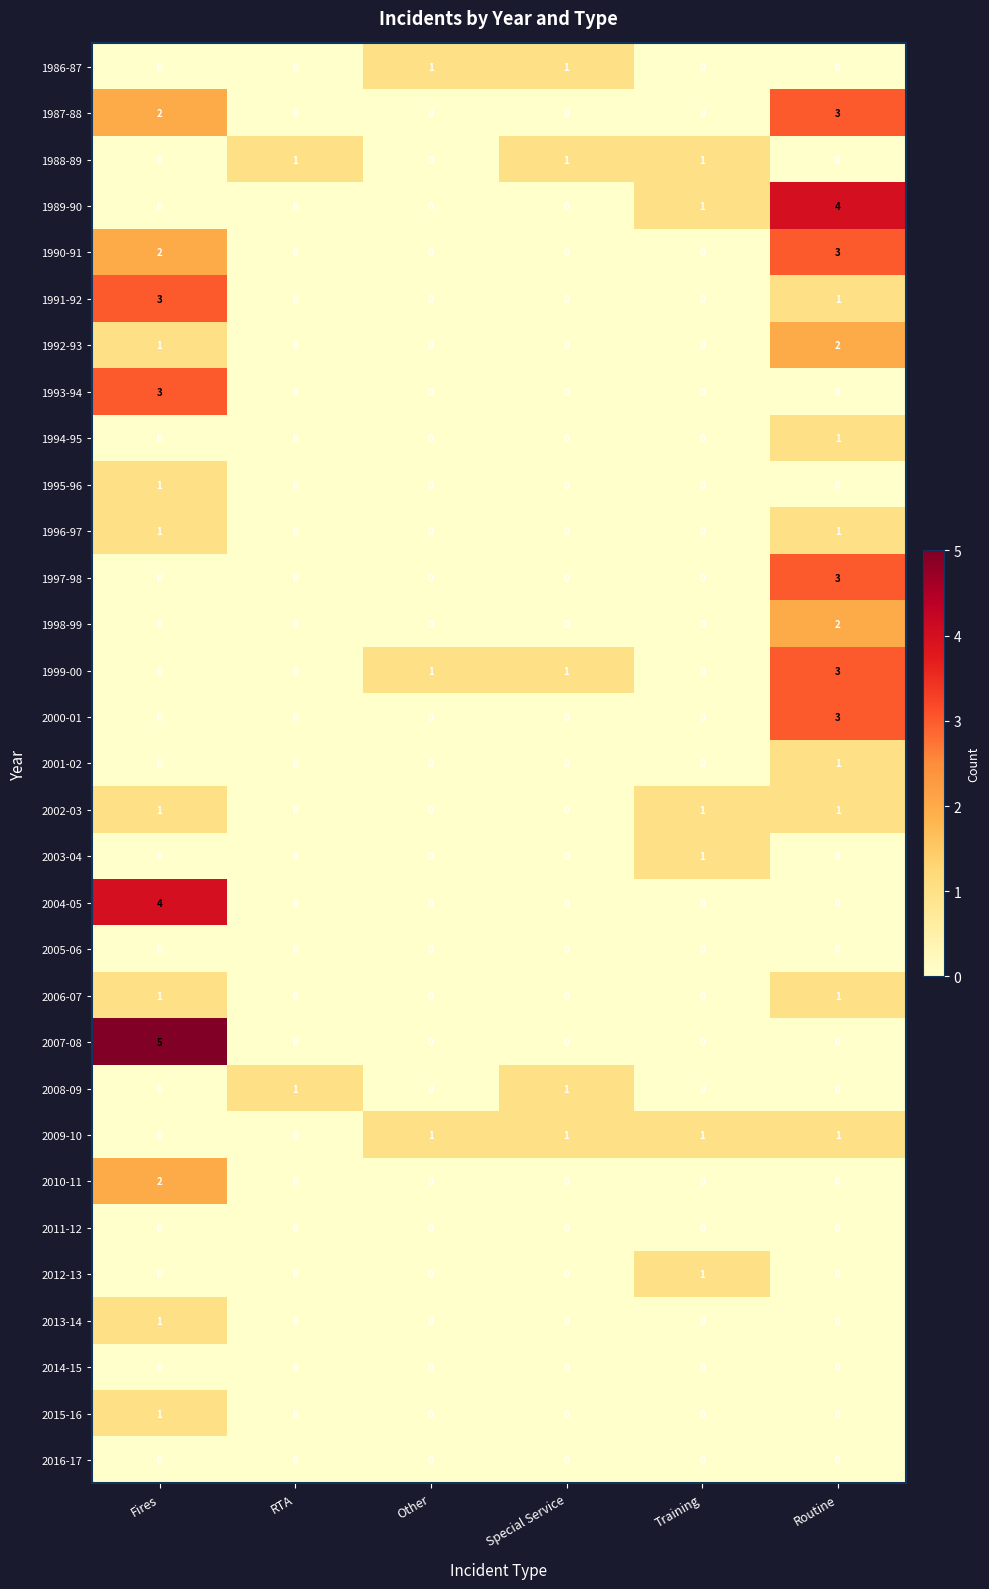

How many data points does each series have?

6